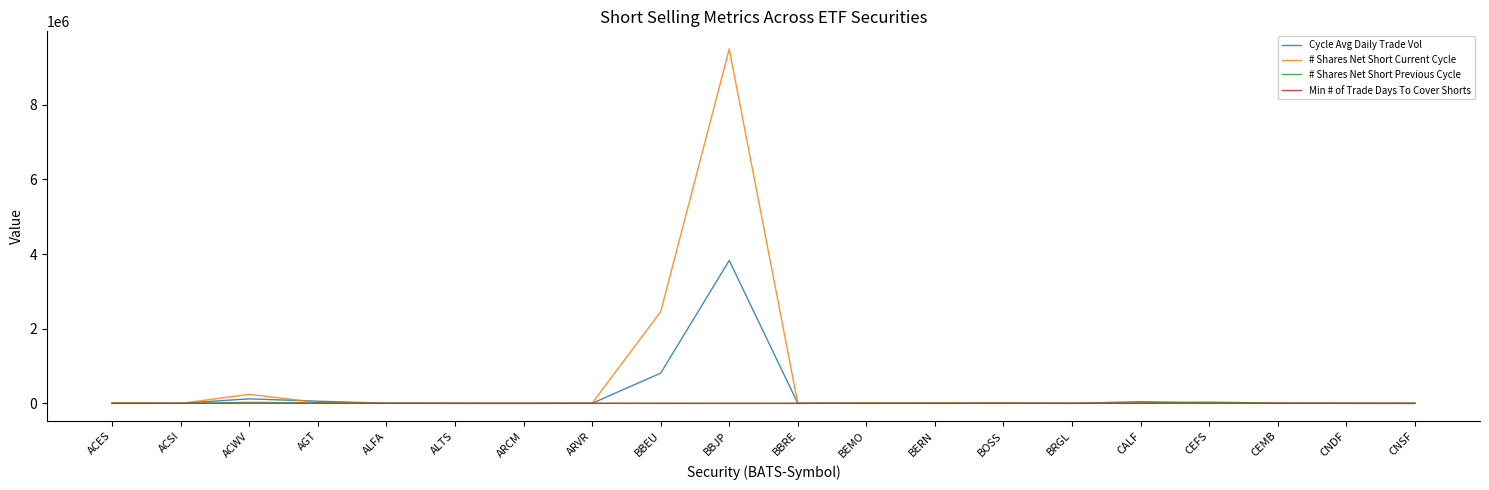

What is the difference between the maximum and minimum values in the Cycle Avg Daily Trade Vol series?

3827916